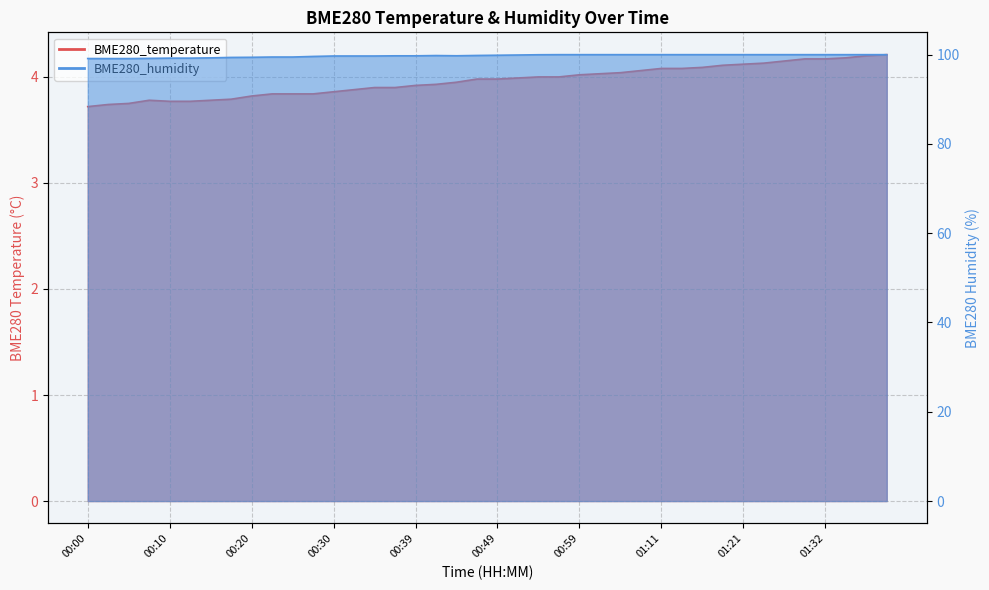

True or false: BME280_humidity has more than 1 interior local peaks.

False